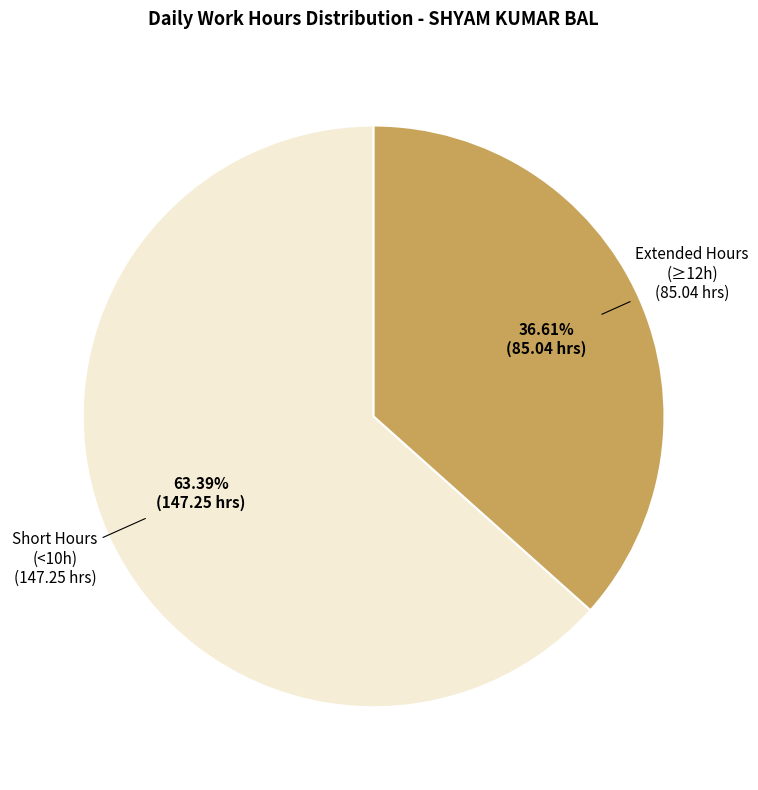

Is there a majority slice in this chart?

Yes